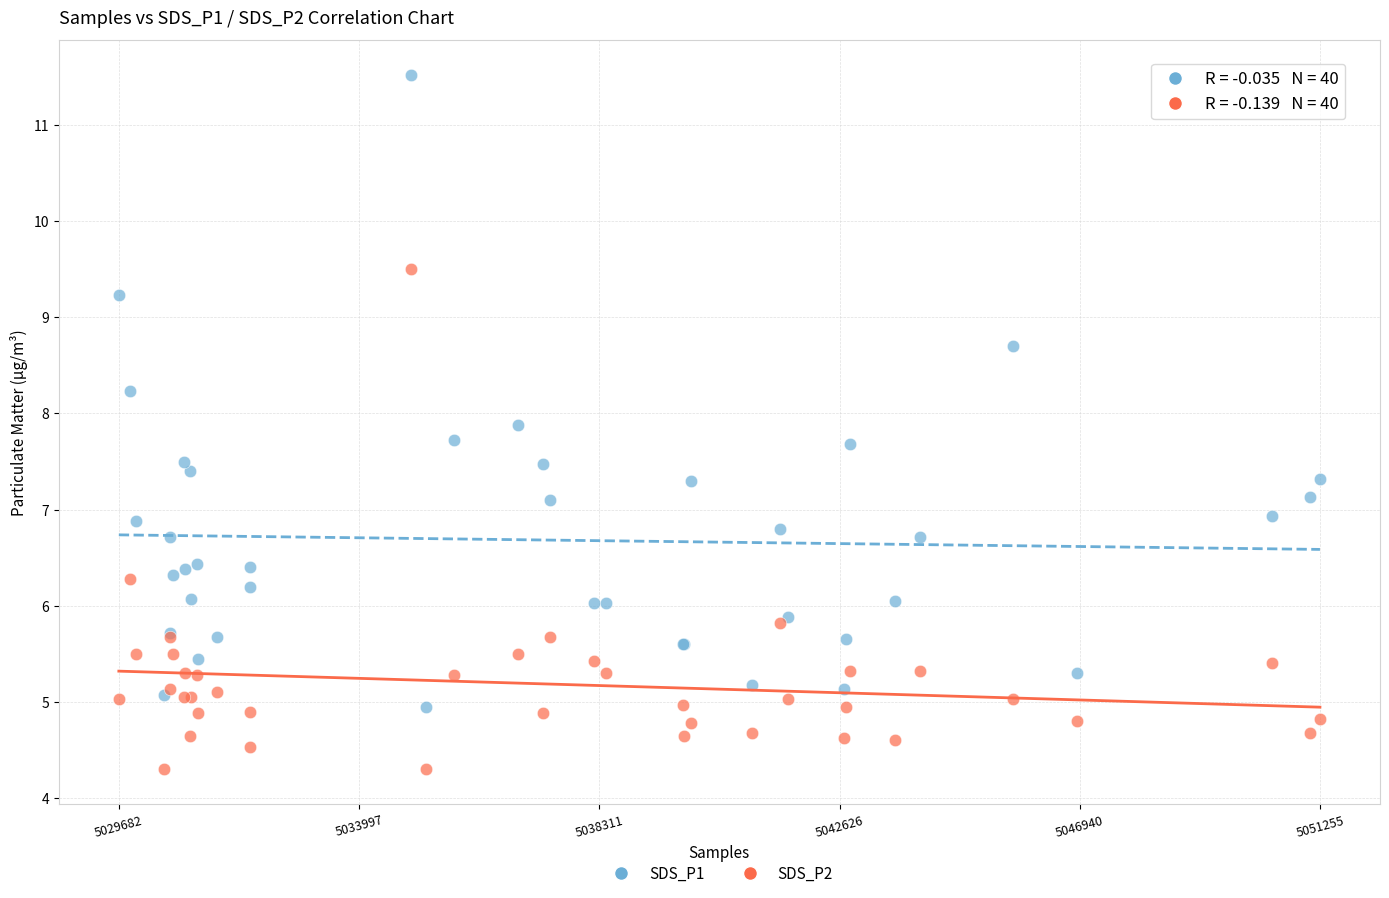

What is the X range (max minus min) for the scatter plot?

1.0